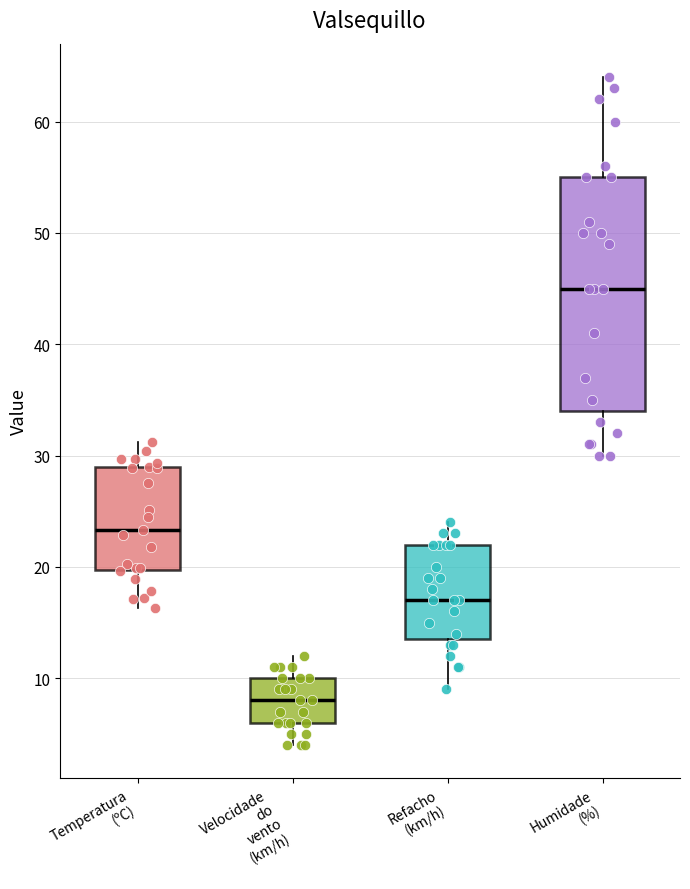

Which box is the tallest, from its lower edge to its upper edge?

Humidade (%)